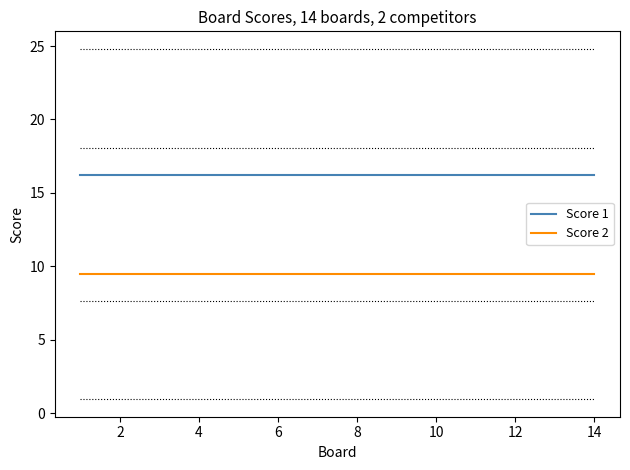

Reading left to right, what are all the values shown in this chart?

Score 1: 16.2	16.2	16.2	16.2	16.2	16.2	16.2	16.2	16.2	16.2	16.2	16.2	16.2	16.2
Score 2: 9.5	9.5	9.5	9.5	9.5	9.5	9.5	9.5	9.5	9.5	9.5	9.5	9.5	9.5